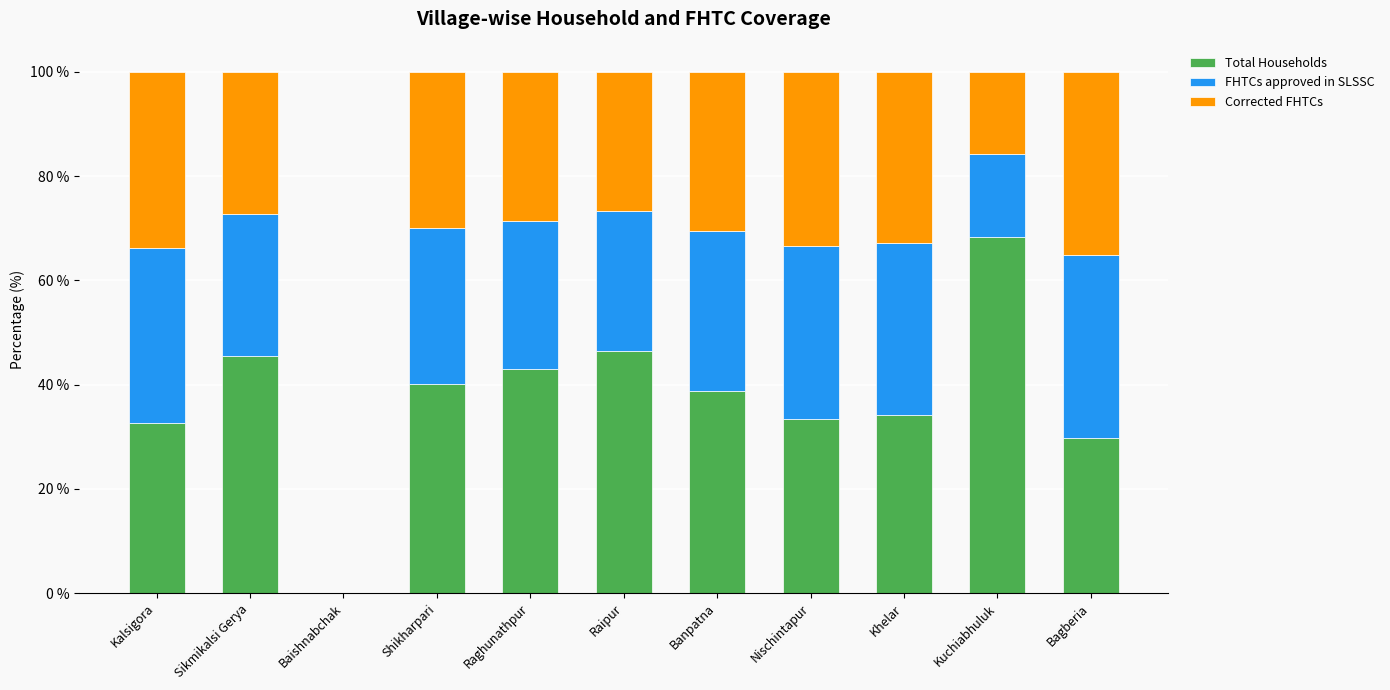

What is the sum of the Total Households values at Bagberia and Raipur?

76.2